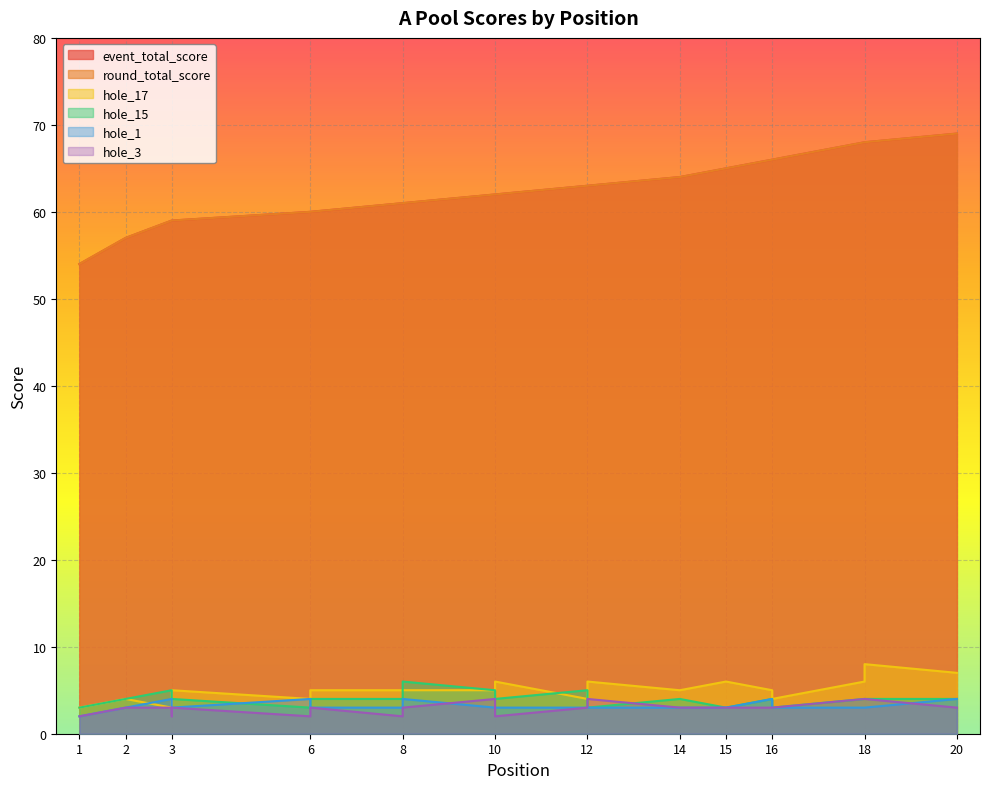

What is the difference between the second highest and minimum values in the hole_15 series?

2